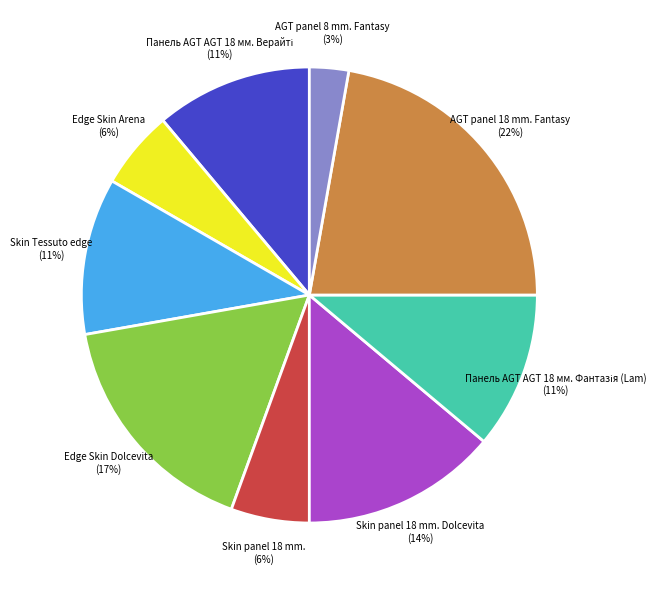

What is the smallest slice in the pie chart?

AGT panel 8 mm. Fantasy